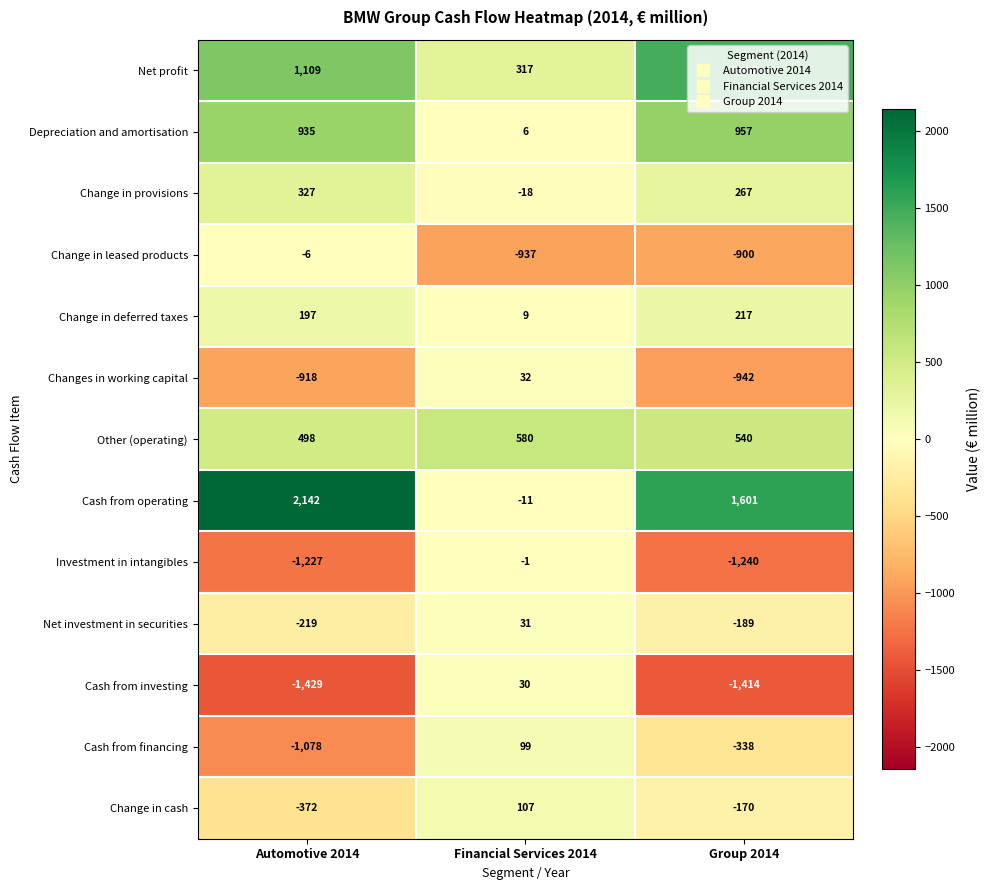

What is the minimum value shown in the chart?

-1429